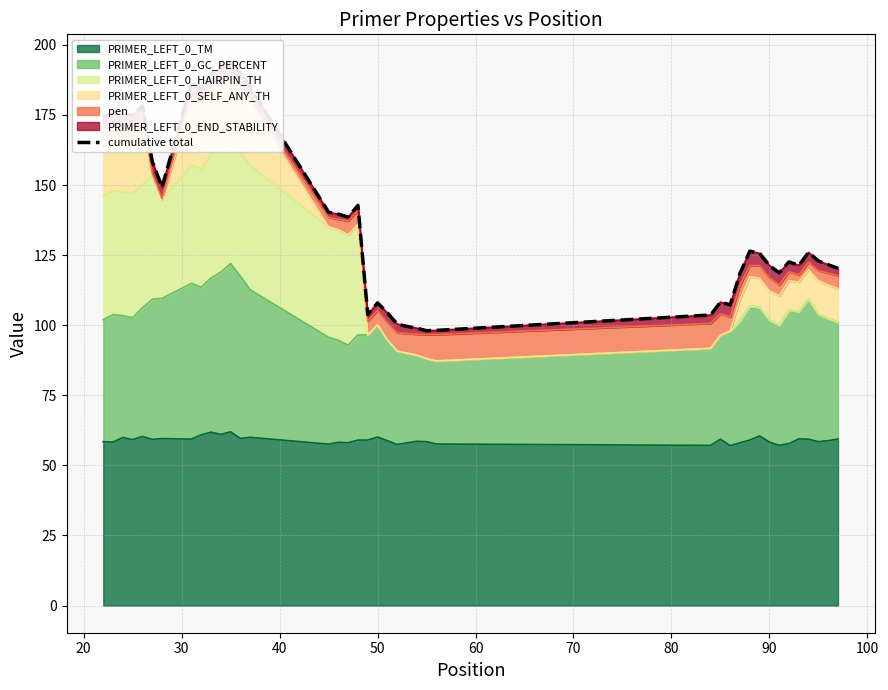

How many interior local peaks (higher than both neighbors) does the data have?

10